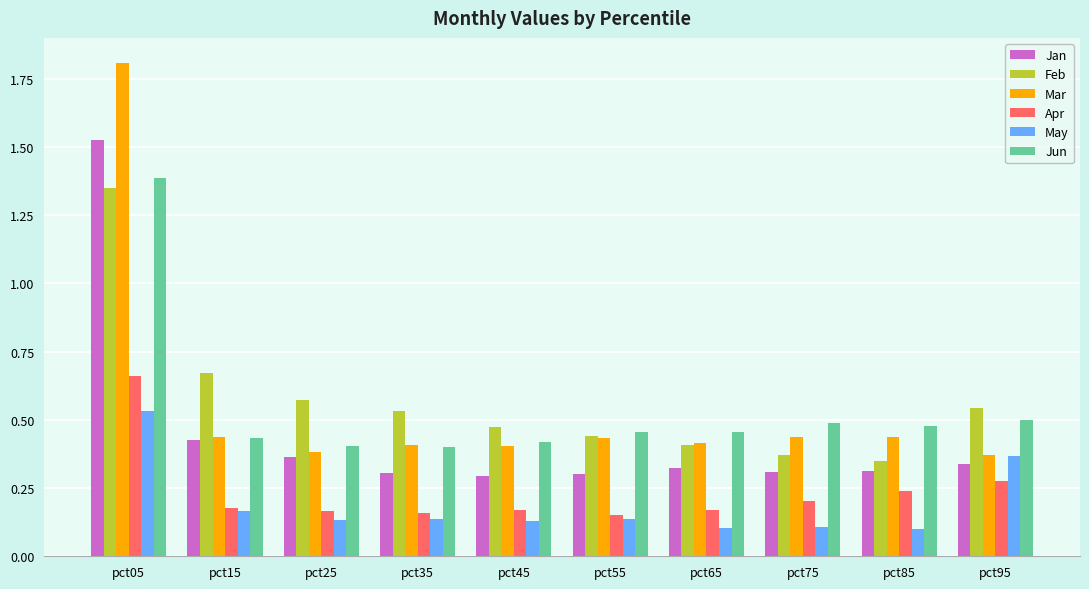

True or false: Apr has a value of 0.4 at pct05.

False